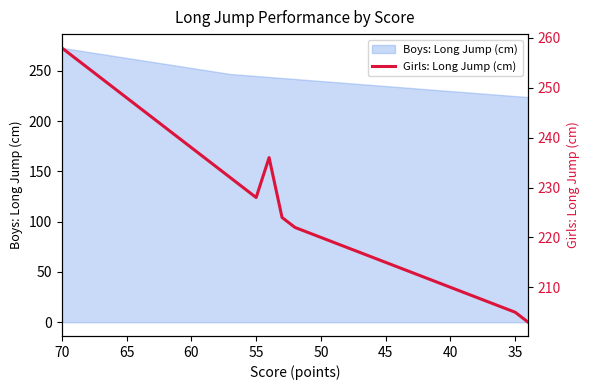

True or false: there are more than 2 points higher than both neighbors.

False